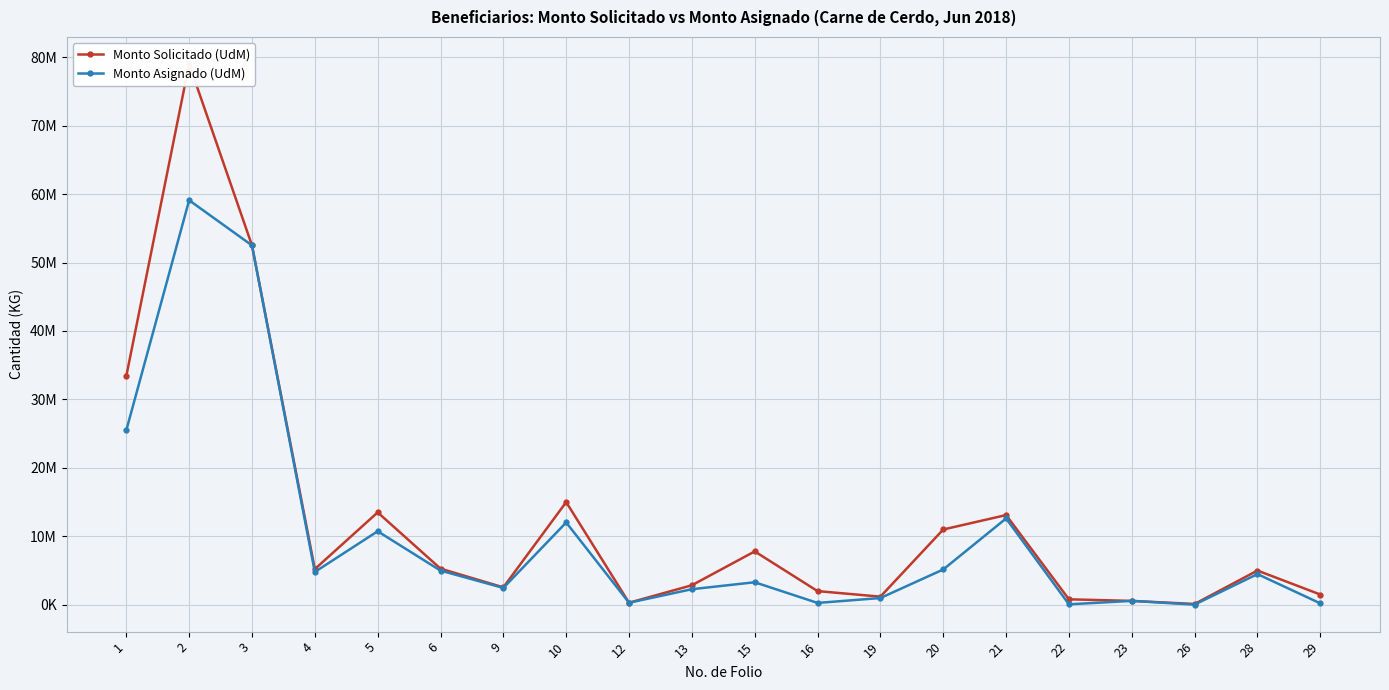

At which label does Monto Asignado (UdM) reach its minimum?

26